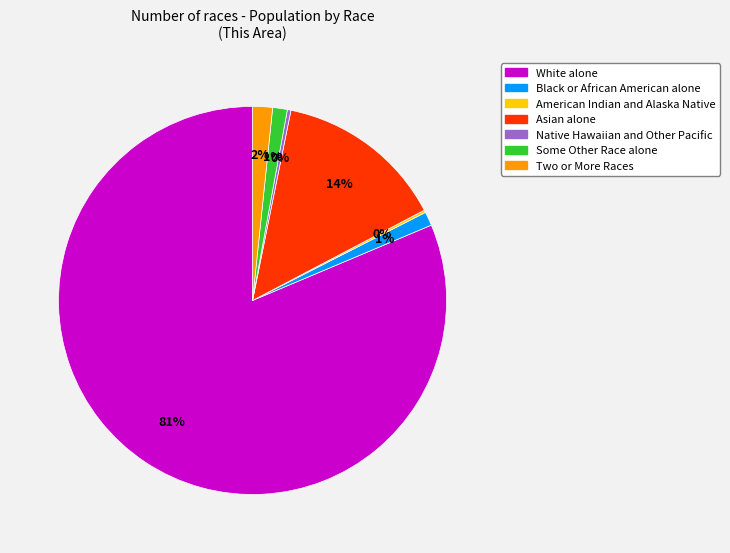

What is the majority slice?

White alone